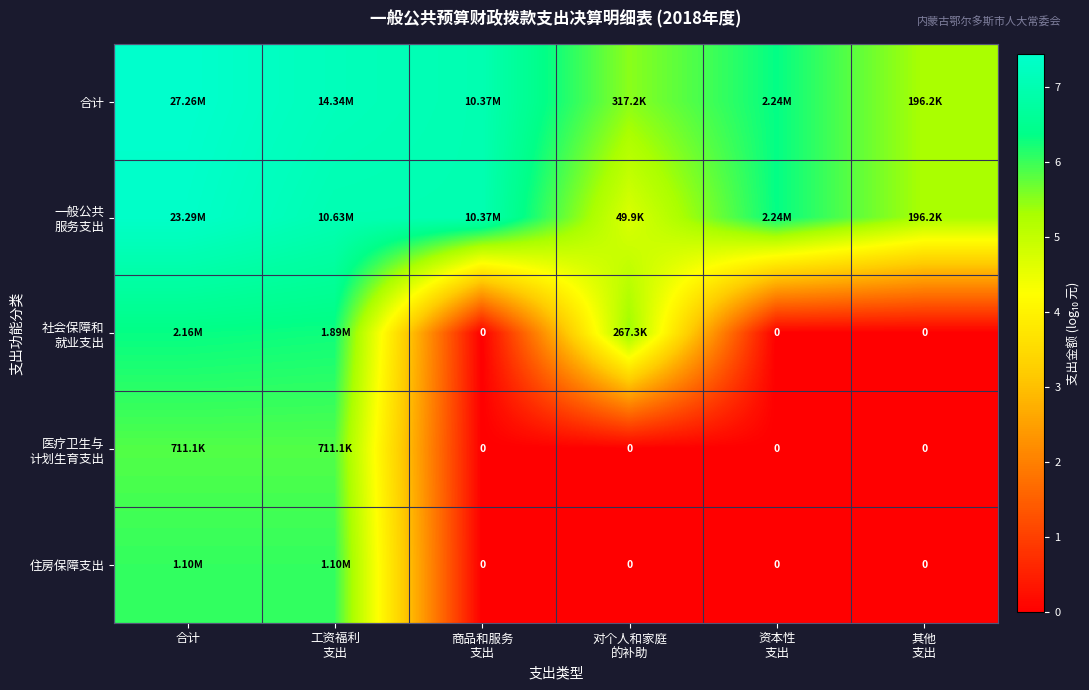

Is it true that 合计 equals 2.2 at 资本性 支出?

False